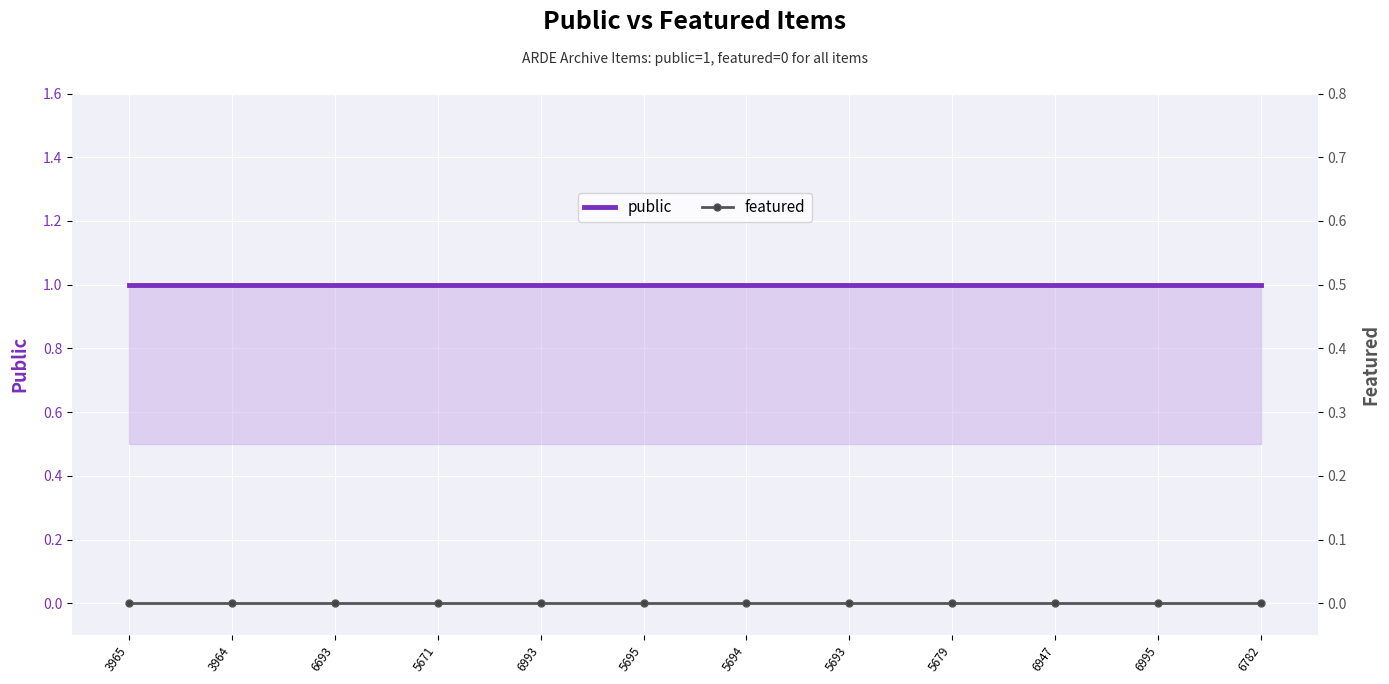

True or false: public has a value of 1 at 6995.

True